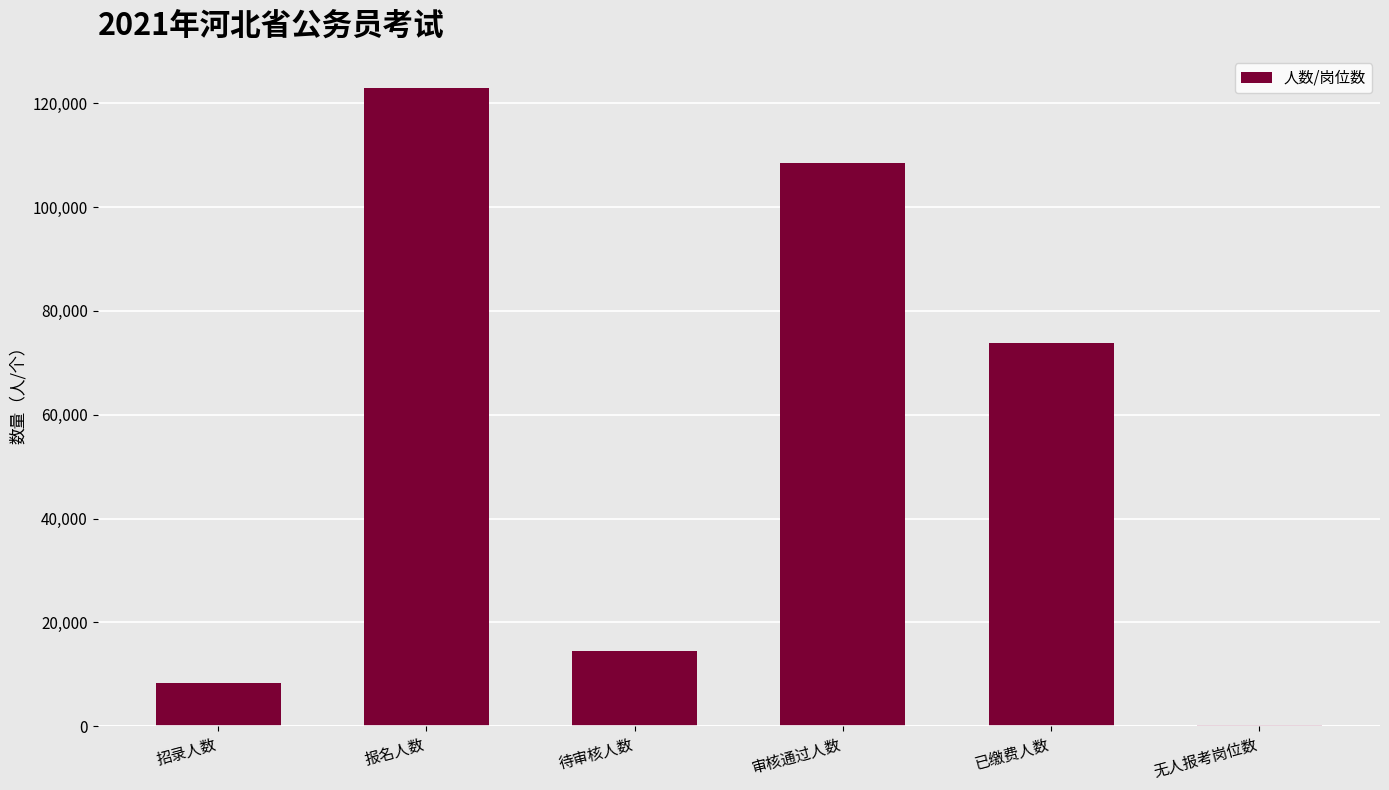

Reading left to right, transcribe all the data shown in this chart.

8343	122986	14510	108476	73901	281